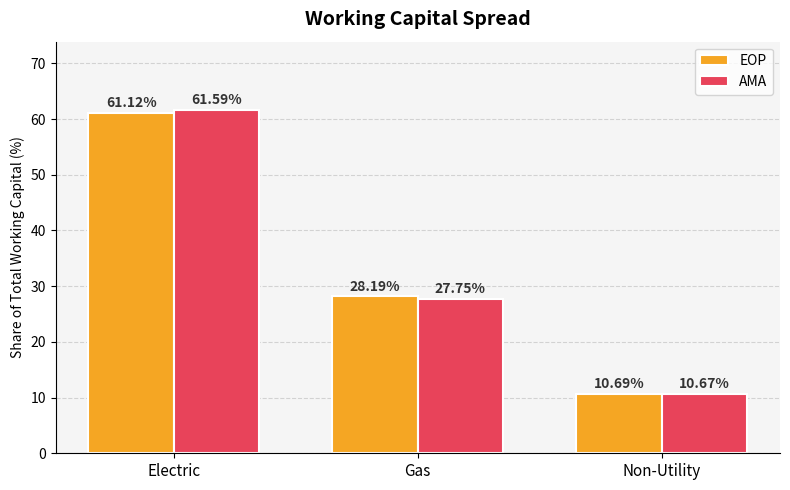

What is the label of the 2nd bar from the left?

Gas